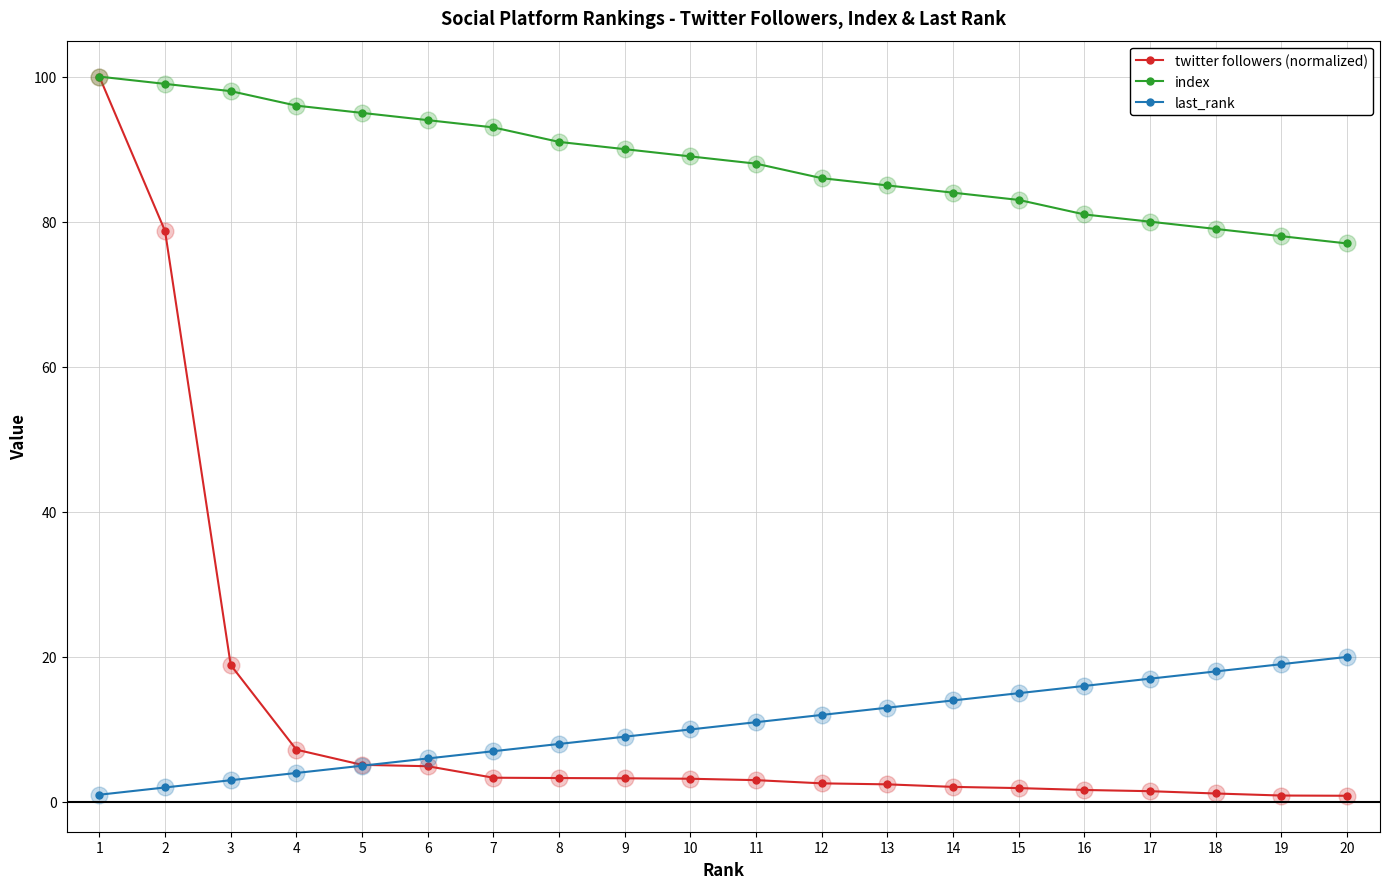

What is the value of the index point at the 18th from the left?

79.0